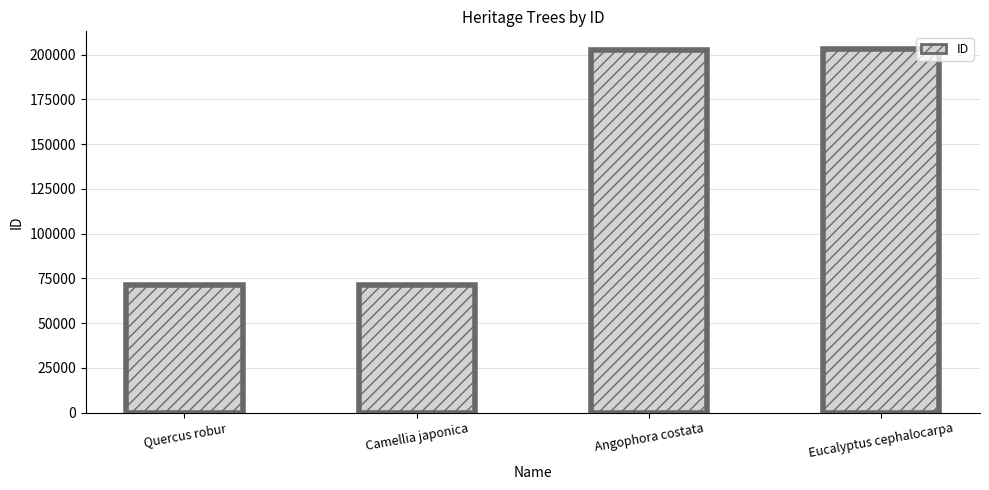

Rank the categories by value from highest to lowest.

Eucalyptus cephalocarpa, Angophora costata, Camellia japonica, Quercus robur